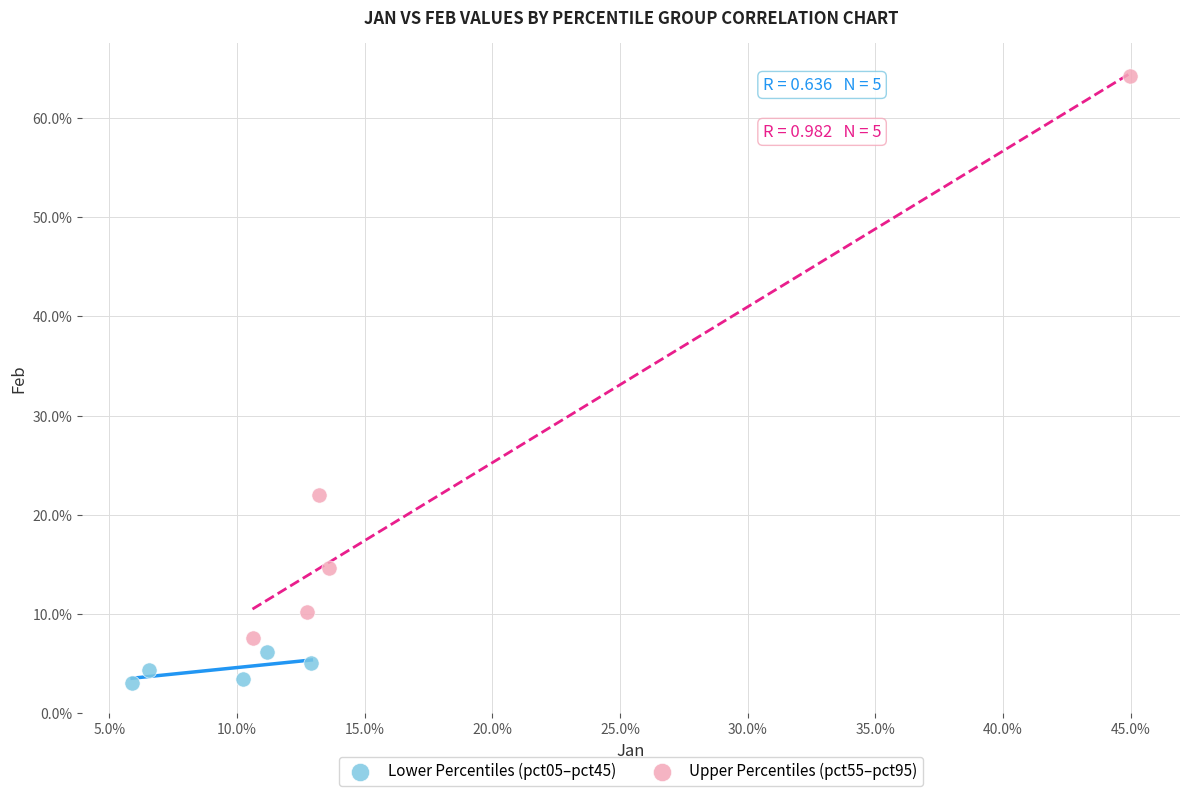

What are all the series names shown in the legend?

Lower Percentiles (pct05–pct45), Upper Percentiles (pct55–pct95)